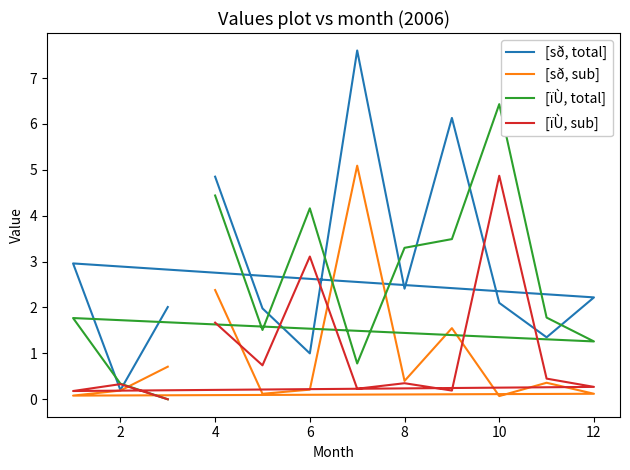

Where is the first local minimum for [ïÙ, total]?

2